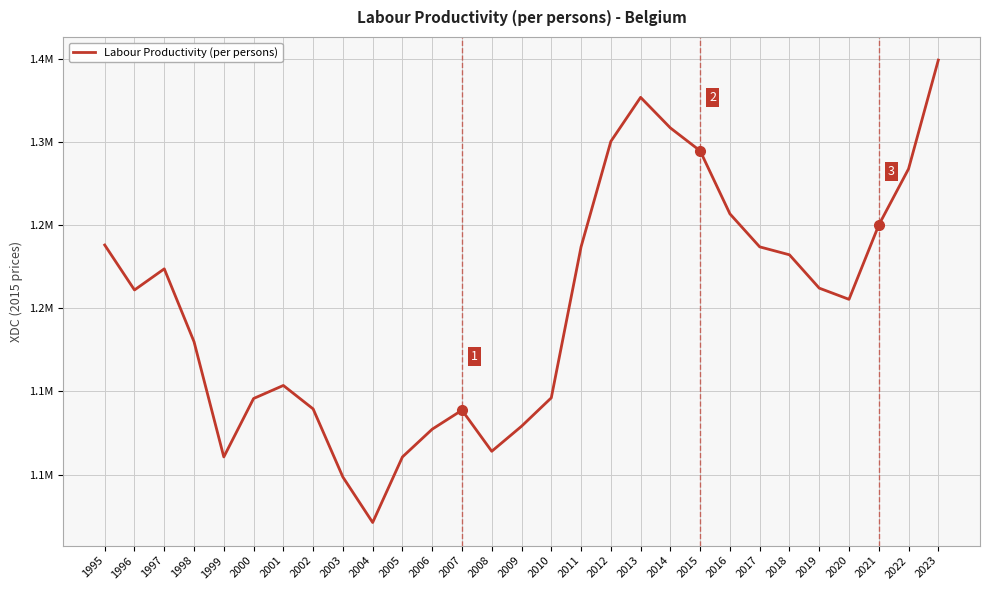

True or false: the data shows 1944133.3 at 1999.

False